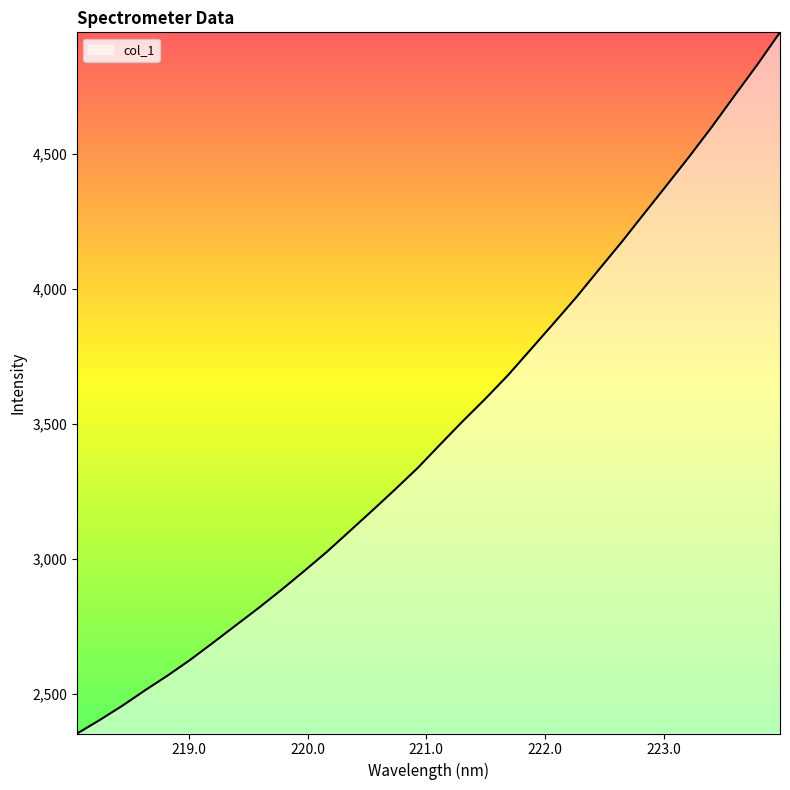

What is the difference between the second highest and minimum values?

2477.4